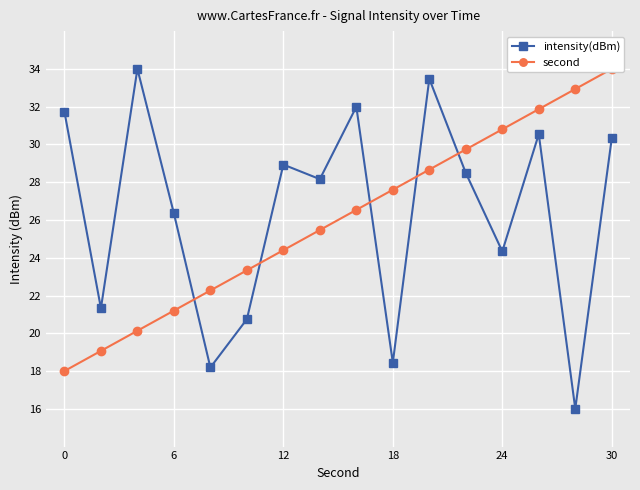

What is the minimum value for intensity(dBm)?

16.0